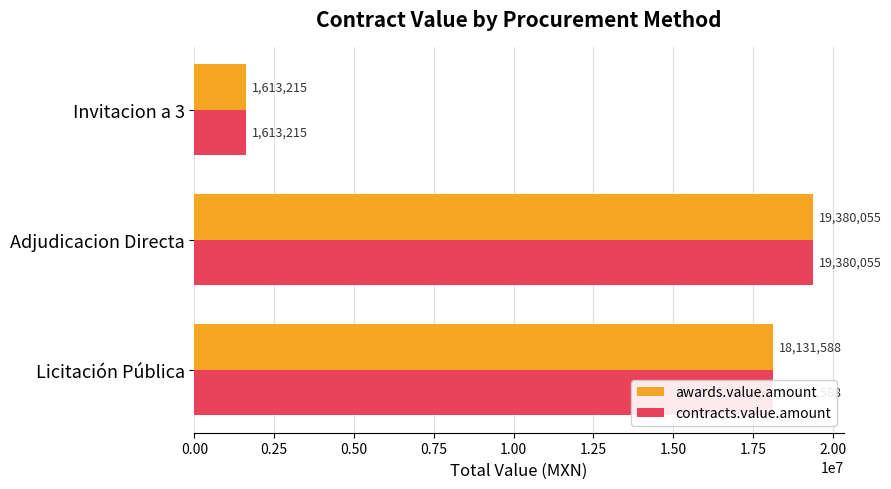

What is the difference between the maximum and second lowest values in the awards.value.amount series?

1248467.8